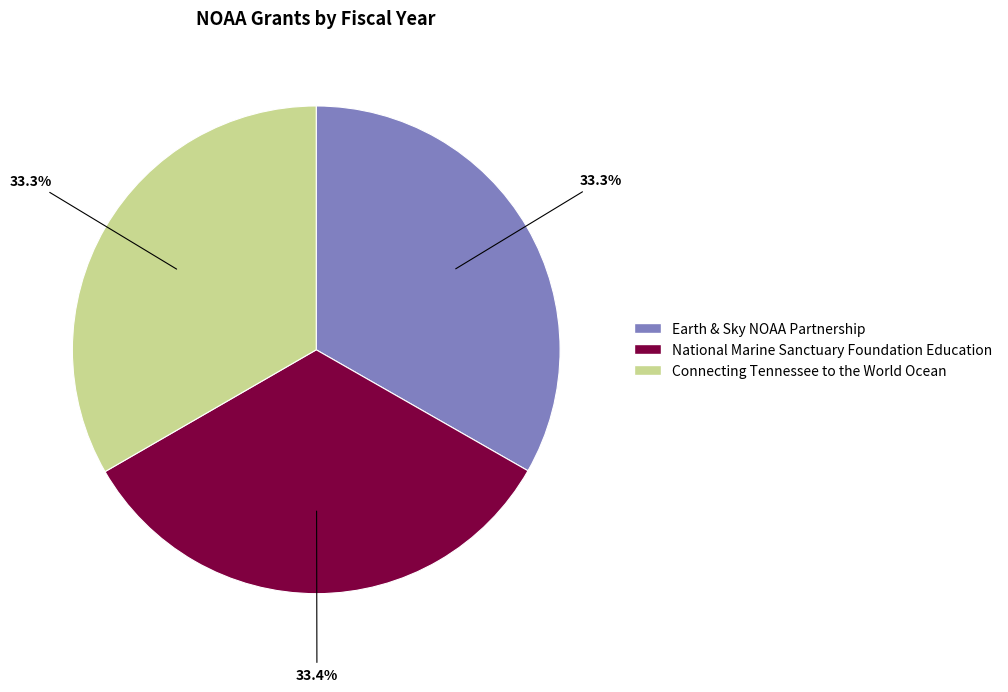

Is there any slice that represents more than half of the pie?

No